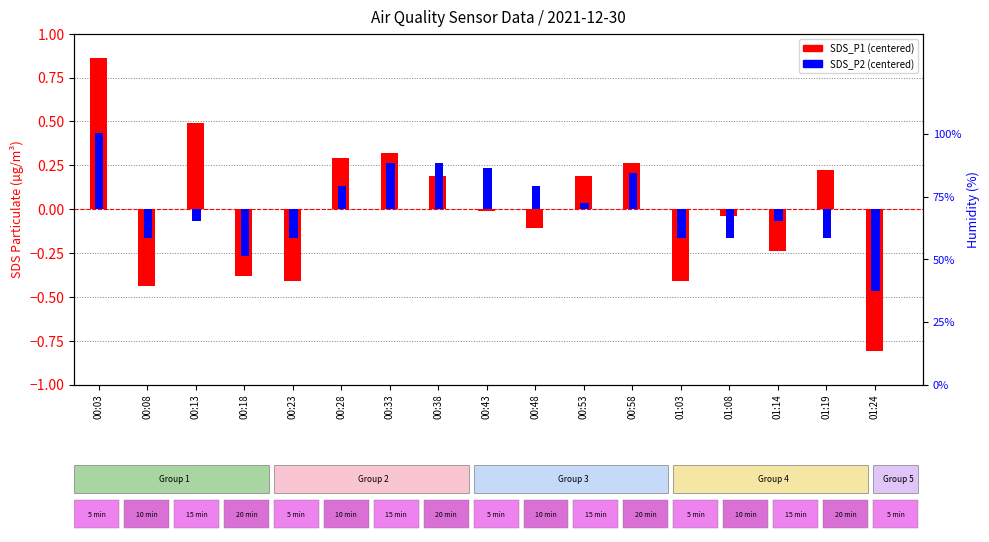

Is it true that SDS_P1 (centered) equals 0.3 at 00:58?

True